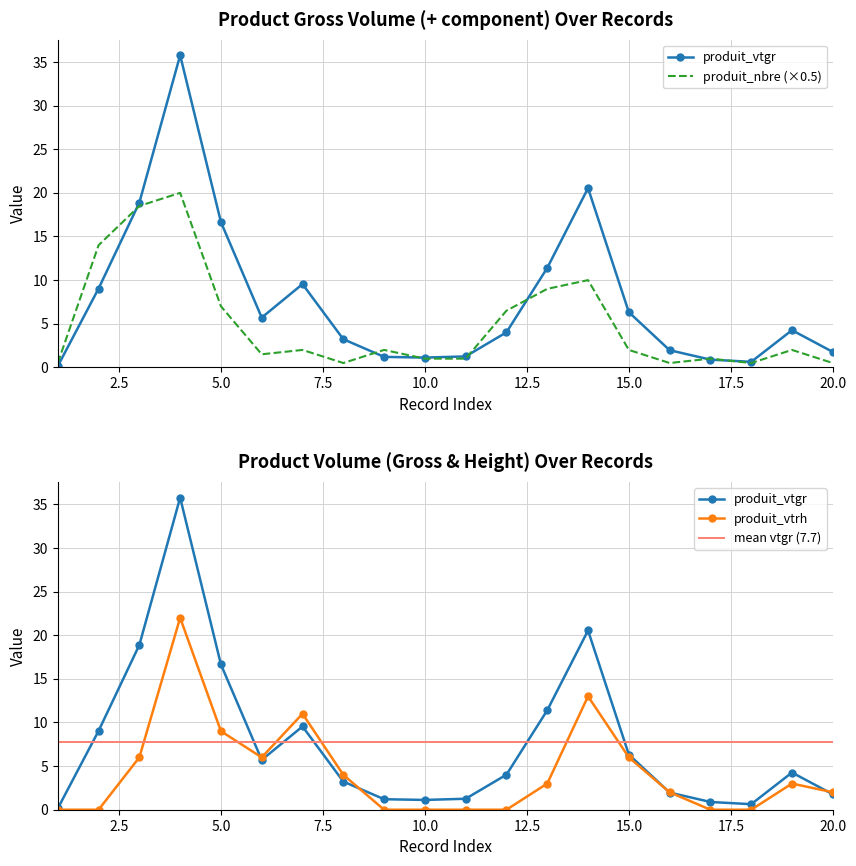

Reading right to left, list all the values displayed in this chart.

produit_vtgr: 20=1.8	19=4.3	18=0.6	17=0.9	16=2.0	15=6.3	14=20.5	13=11.4	12=4.0	11=1.3	10=1.1	9=1.2	8=3.2	7=9.5	6=5.7	5=16.6	4=35.8	3=18.9	2=9.0	1=0.1
produit_nbre: 20=0.5	19=2.0	18=0.5	17=1.0	16=0.5	15=2.0	14=10.0	13=9.0	12=6.5	11=1.0	10=1.0	9=2.0	8=0.5	7=2.0	6=1.5	5=7.0	4=20.0	3=18.5	2=14.0	1=0.5
produit_vtrh: 20=2.0	19=3.0	18=0.0	17=0.0	16=2.0	15=6.0	14=13.0	13=3.0	12=0.0	11=0.0	10=0.0	9=0.0	8=4.0	7=11.0	6=6.0	5=9.0	4=22.0	3=6.0	2=0.0	1=0.0